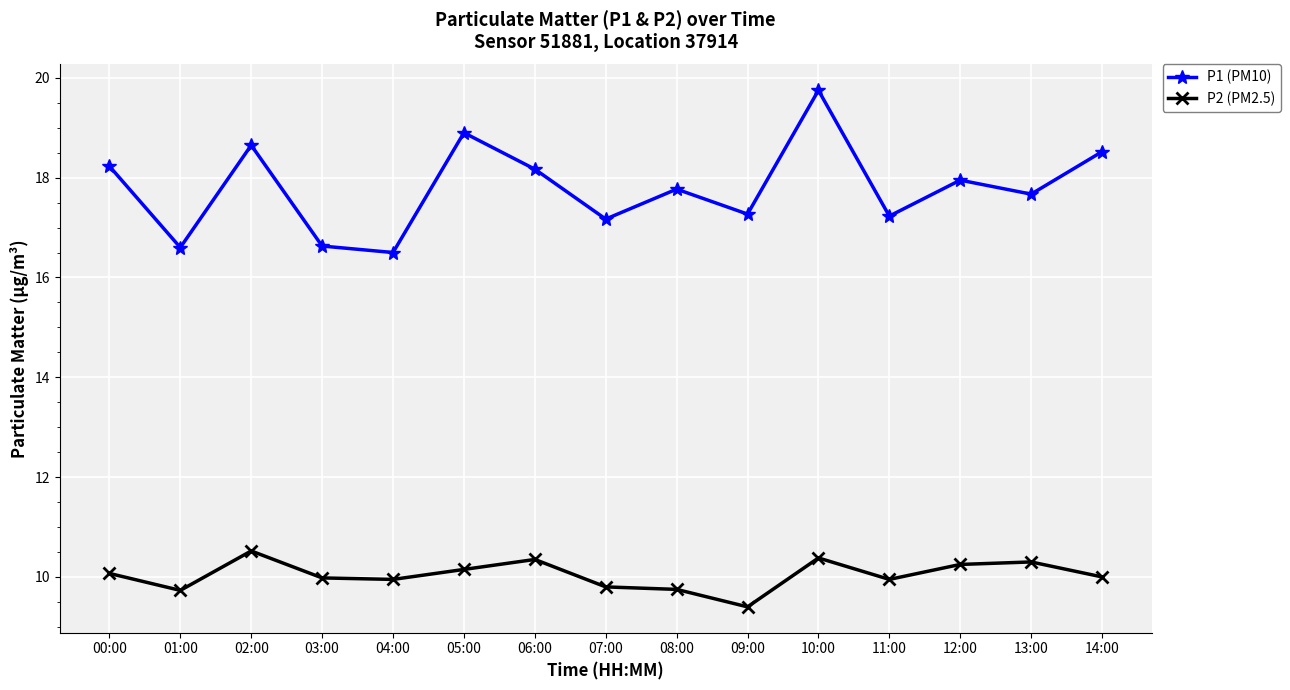

The P1 (PM10) series shows 18.2 at 00:00. True or false?

True